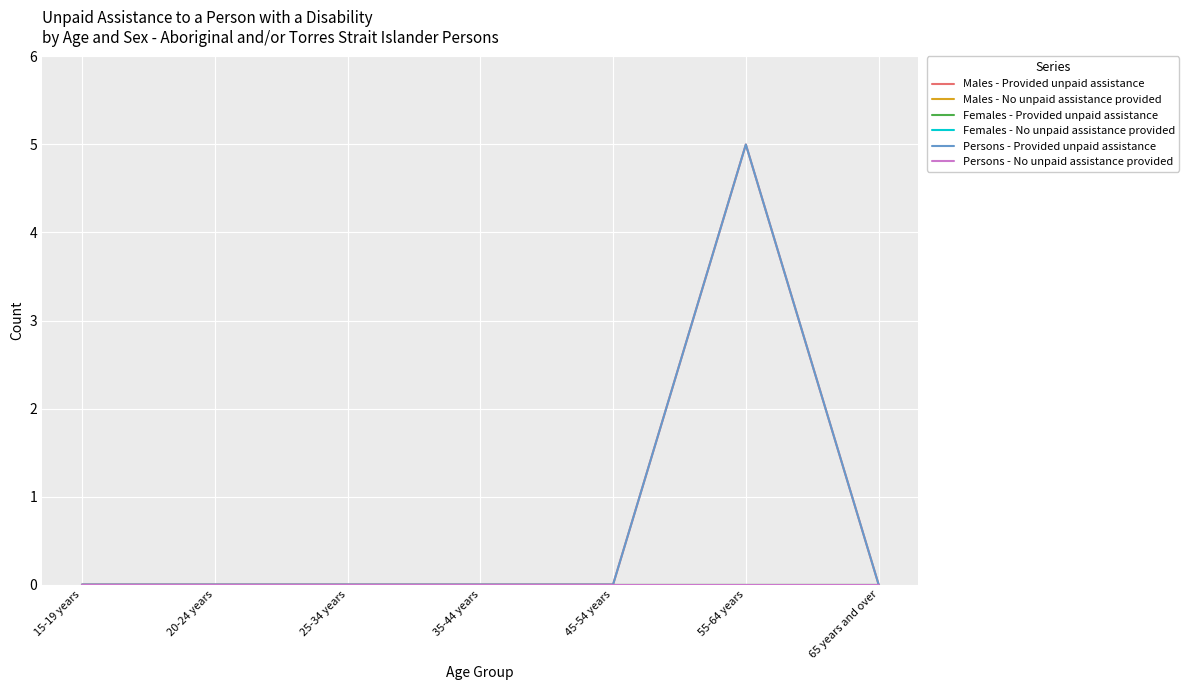

At how many categories does at least one series exceed 2?

1